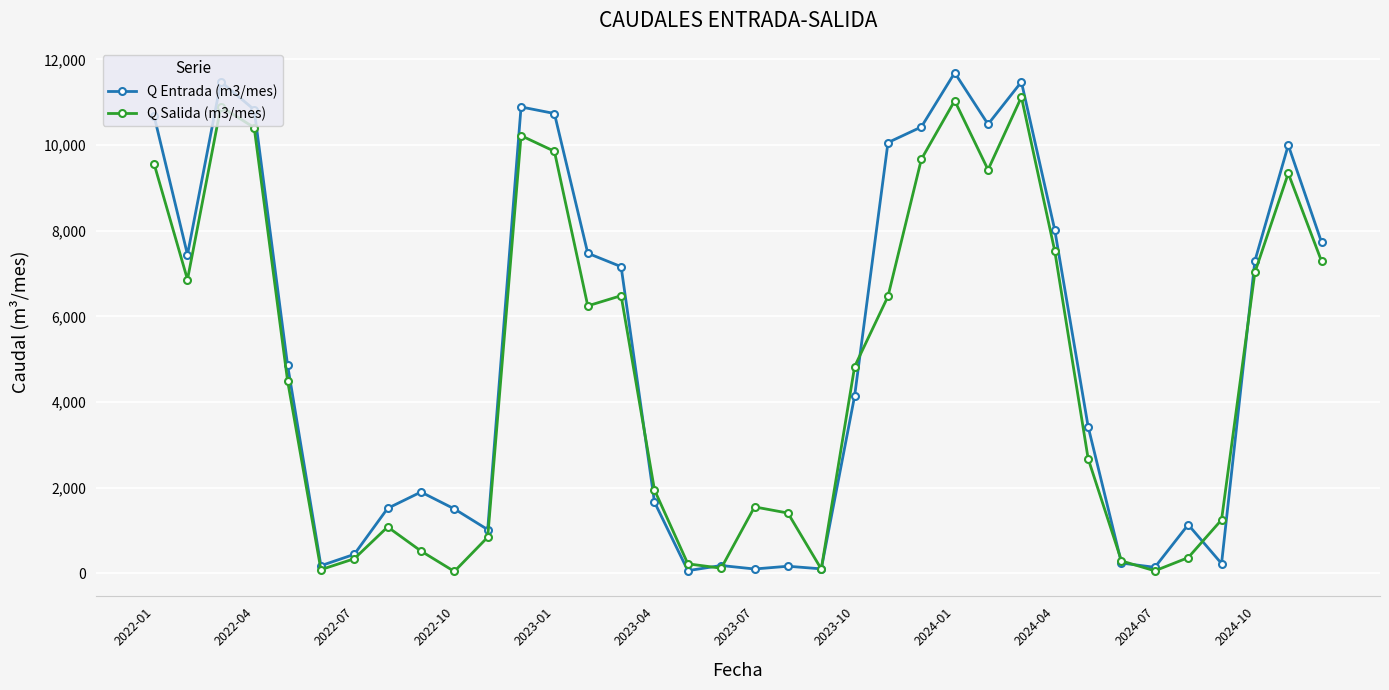

What is the maximum value shown in the chart?

11687.0